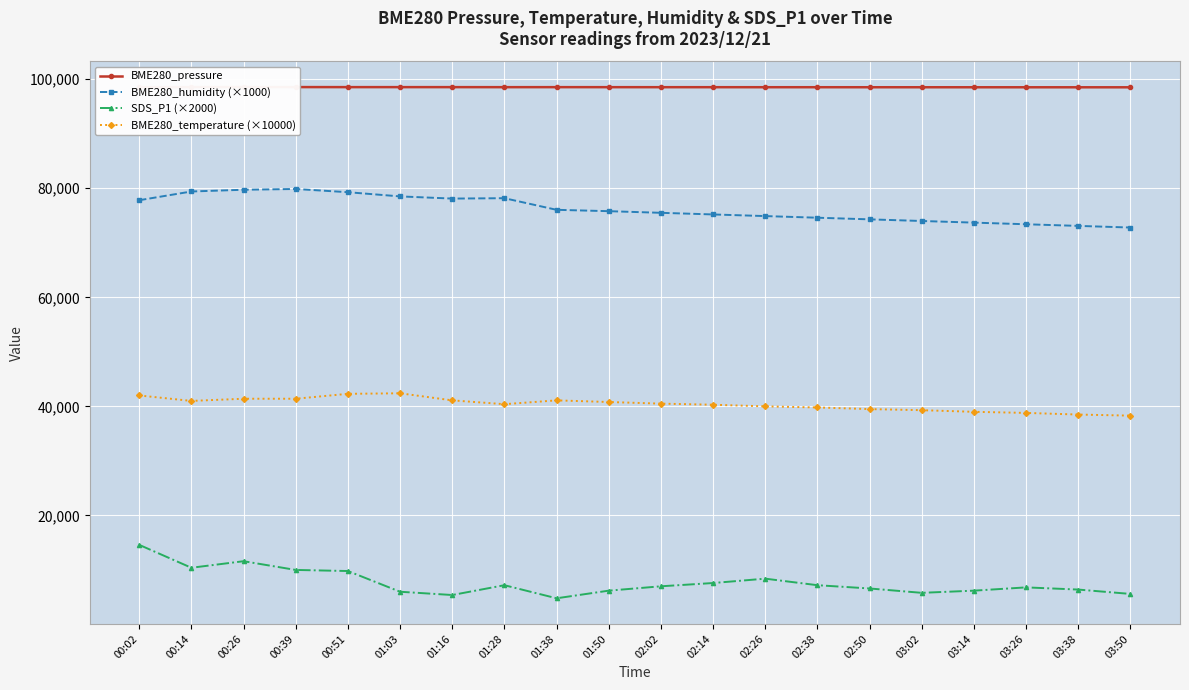

What is the approximate value of SDS_P1 (×2000) at 00:39?

10000.0